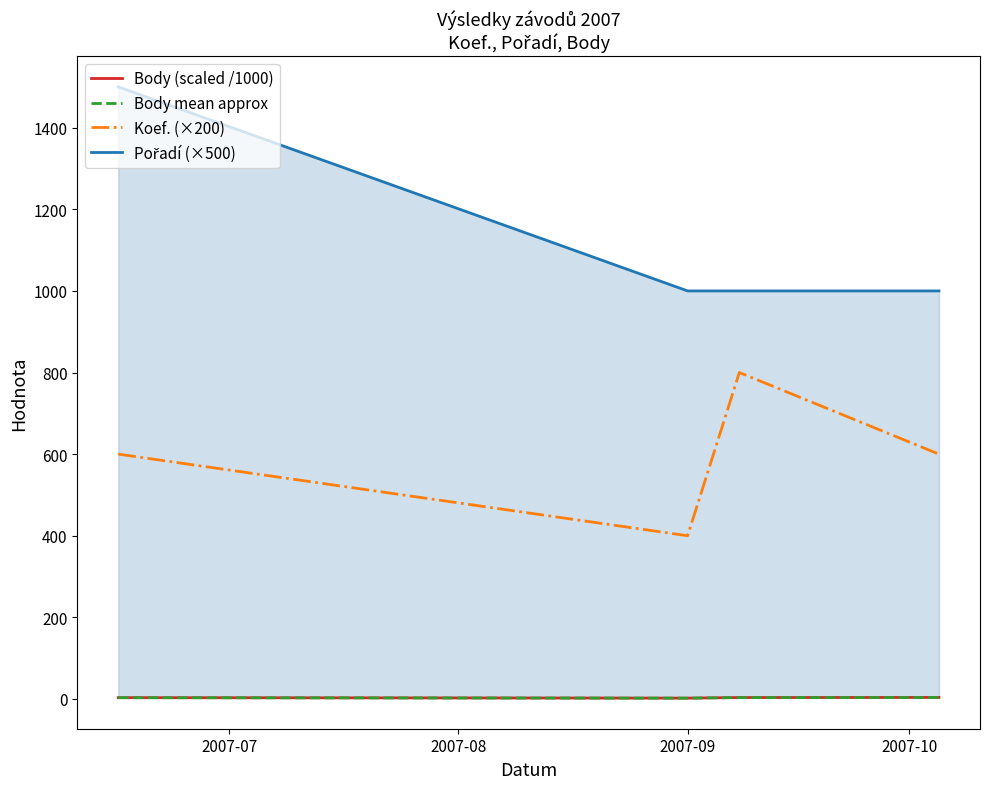

True or false: Koef. (×200) and Body mean approx intersect in this chart.

False